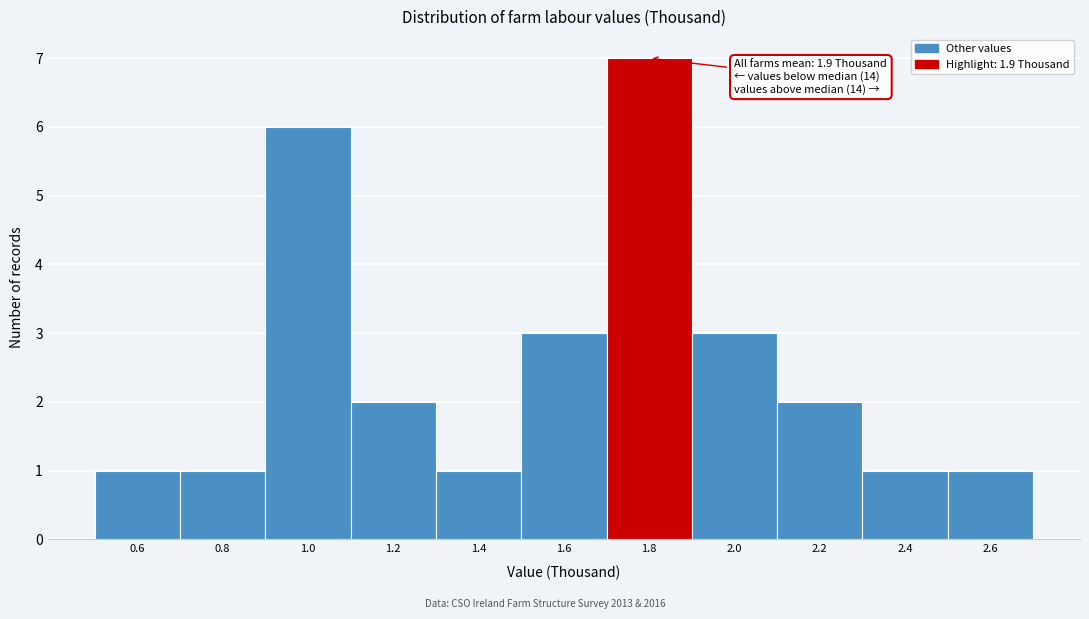

Reading right to left, what are all the values shown in this chart?

1	1	2	3	7	3	1	2	6	1	1